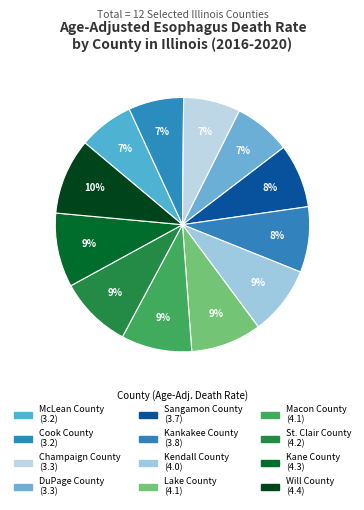

What percentage do Will County and St. Clair County together represent?

18.9%